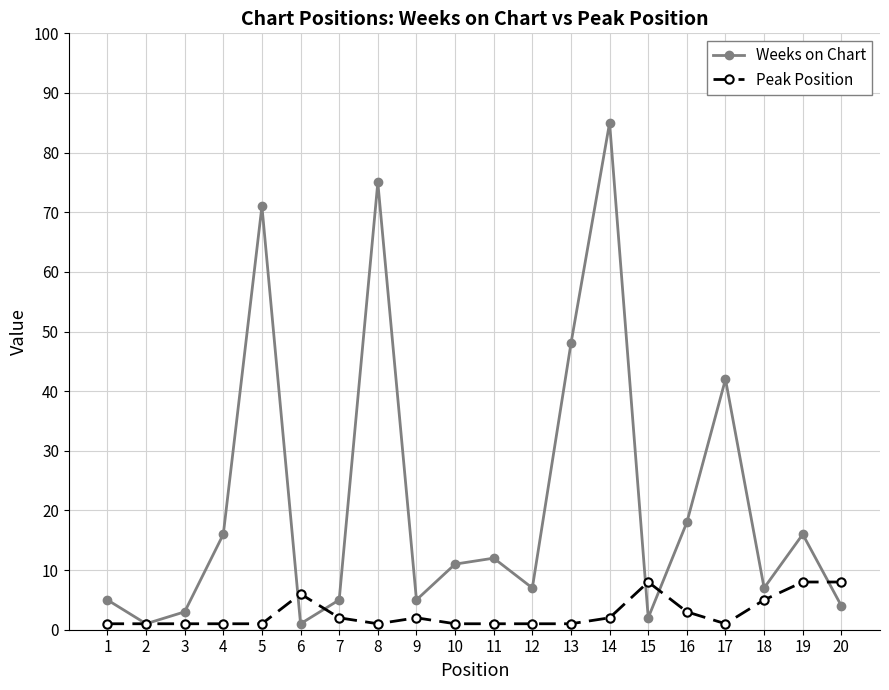

True or false: Weeks on Chart has a value of 48 at 13.

True